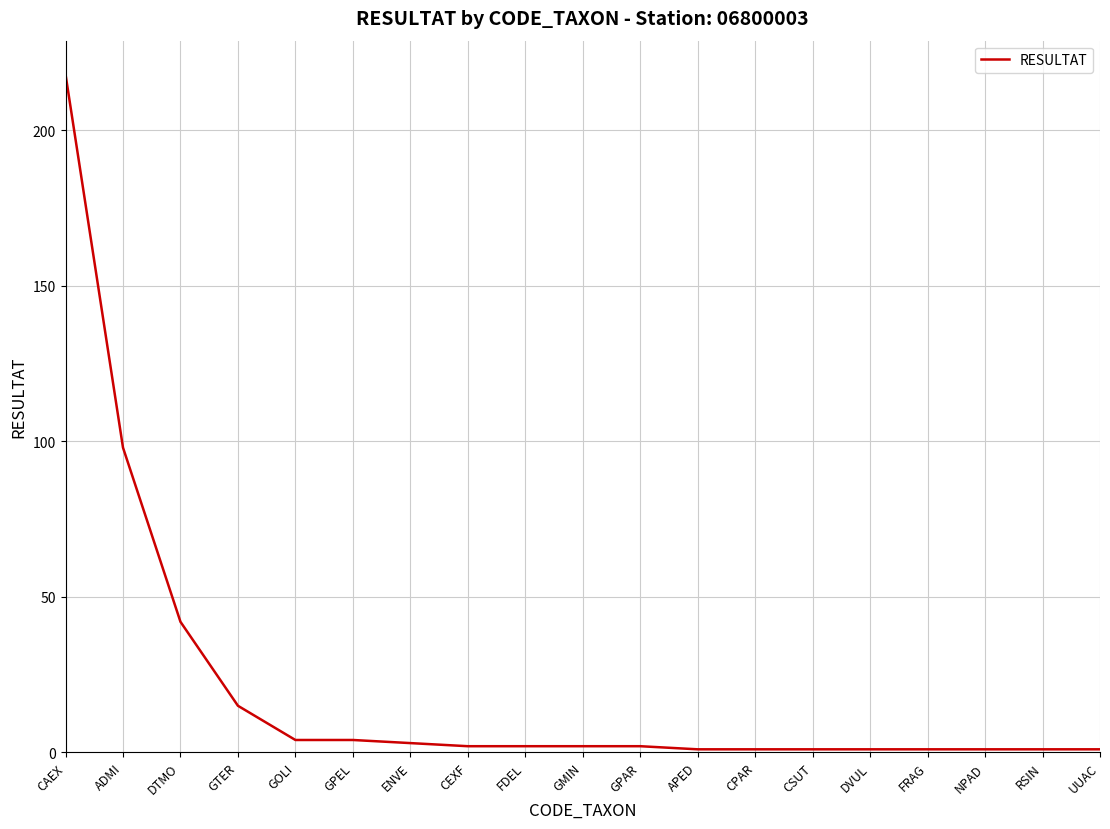

Where is the data nearest to the value 109?

ADMI